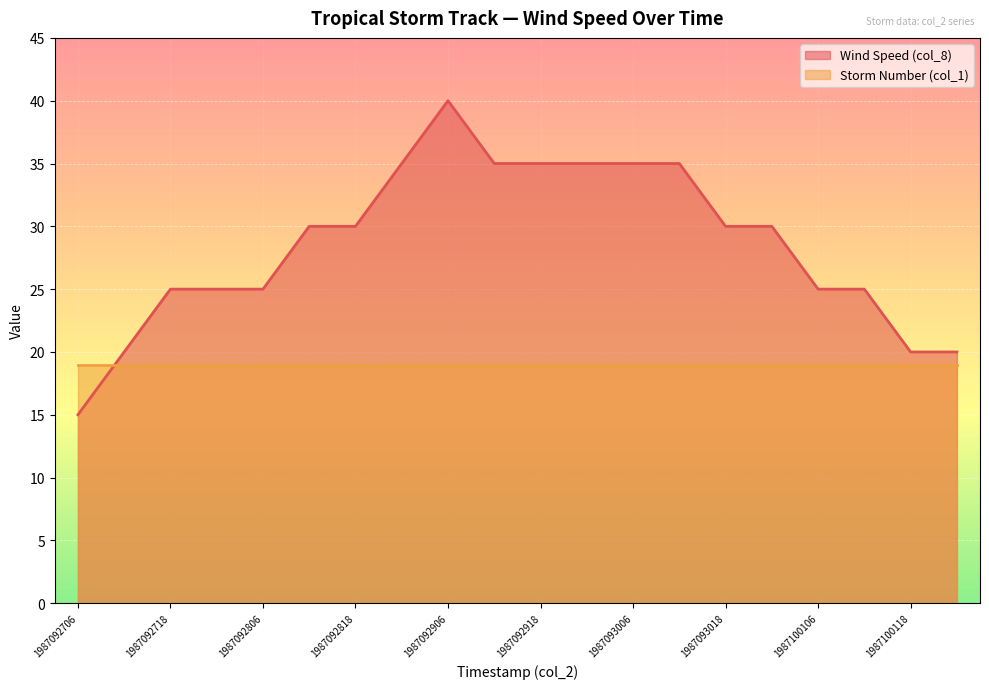

What is the minimum value shown in the chart?

15